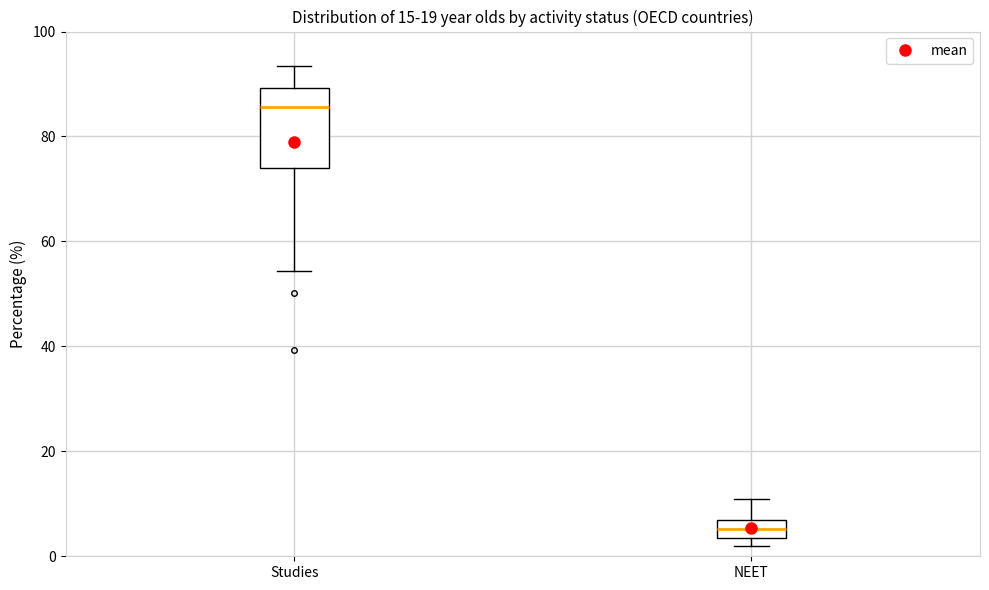

Where does the upper whisker of the box for Studies end on the y-axis? The values are not printed on the chart, so give them approximately, as read against the axis.

94